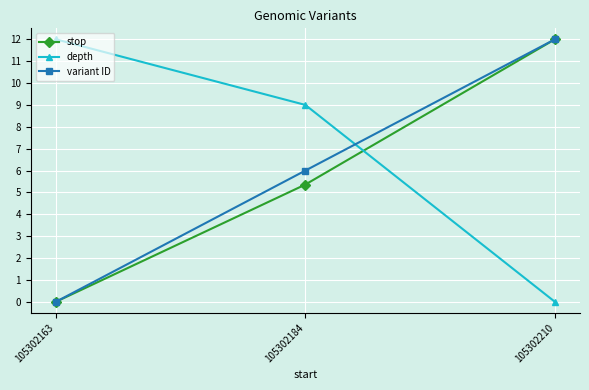

At which label does stop first exceed 5?

105302184